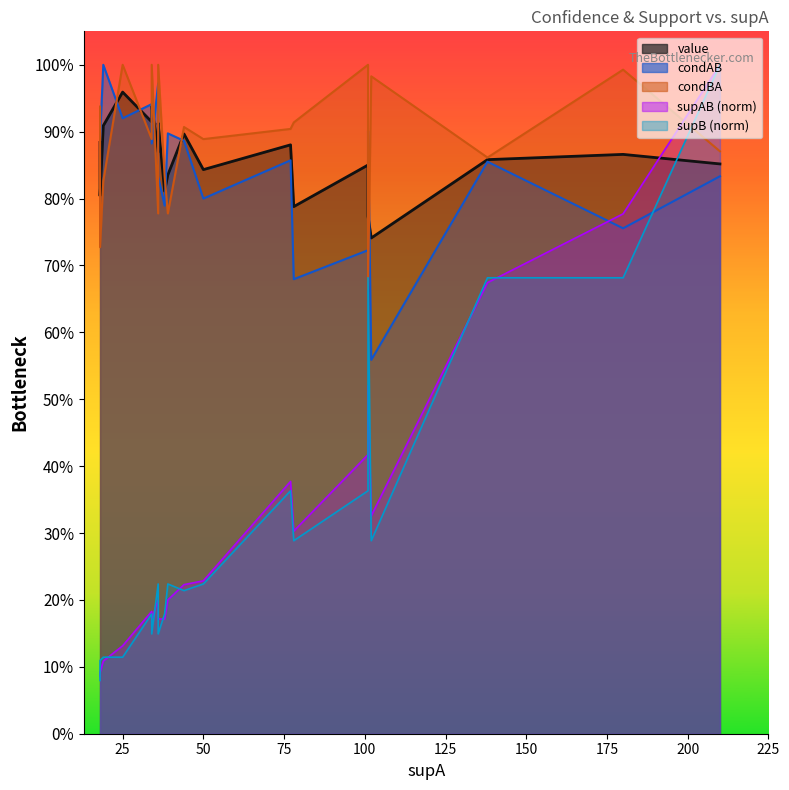

In supAB_norm_line, how many points are lower than both neighbors (excluding endpoints)?

3